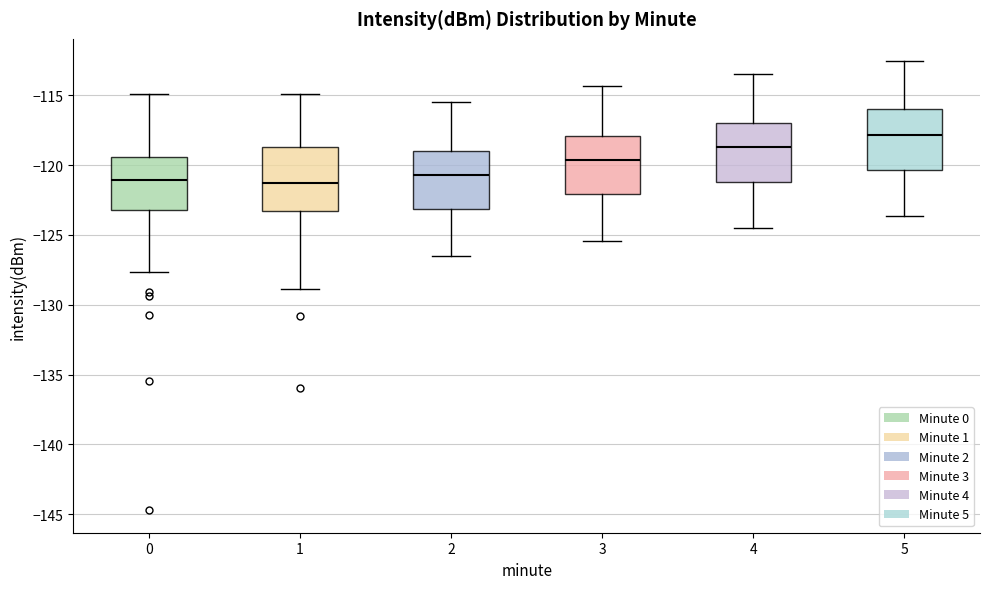

Where does the median line of the box at x = 4 sit on the y-axis? The values are not printed on the chart, so give them approximately, as read against the axis.

-118.5